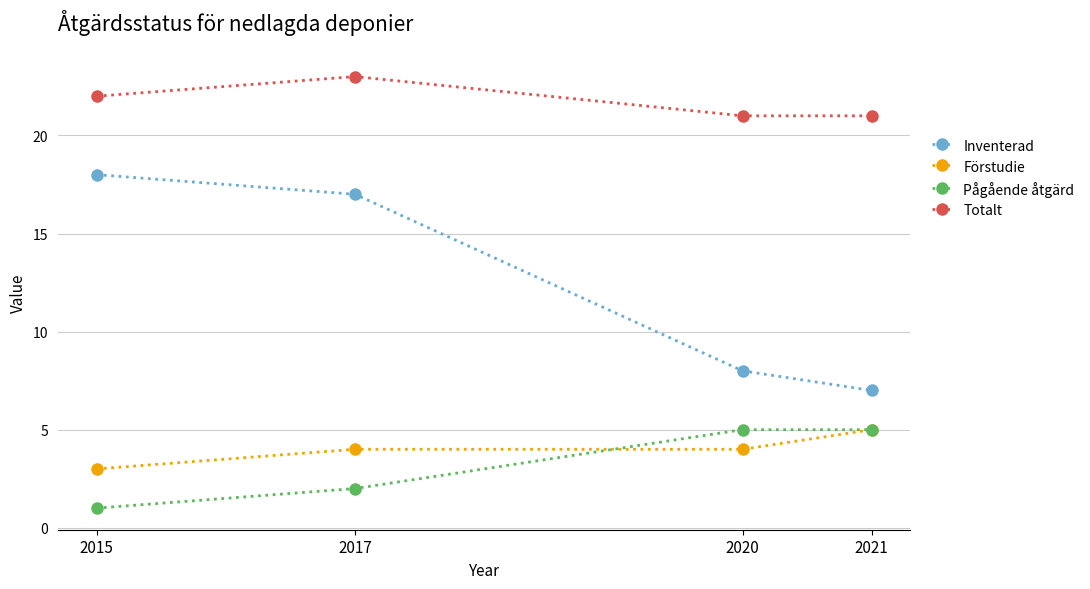

At how many categories does at least one series exceed 11?

4